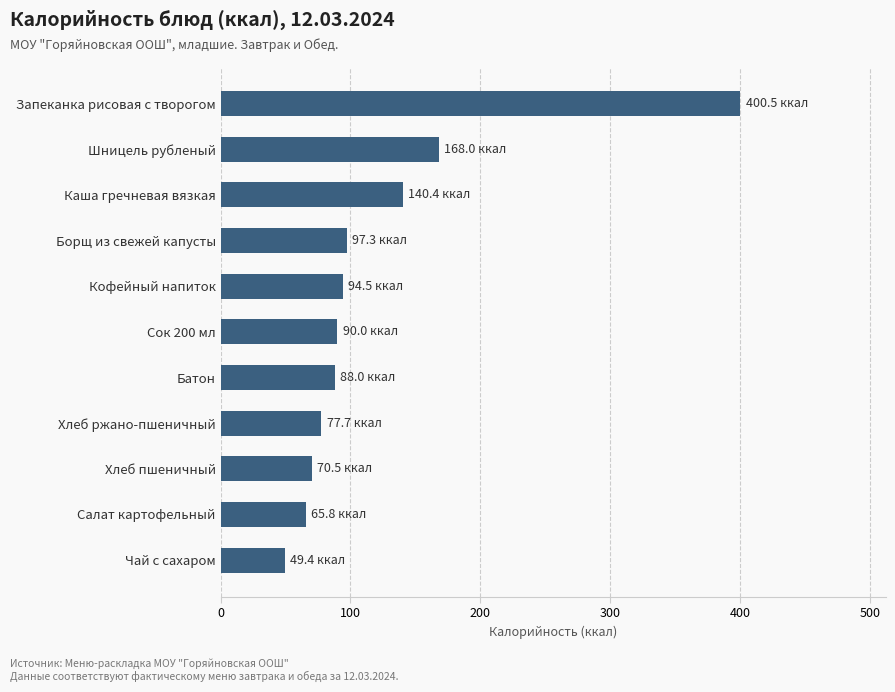

The value at Батон is 135.6. True or false?

False